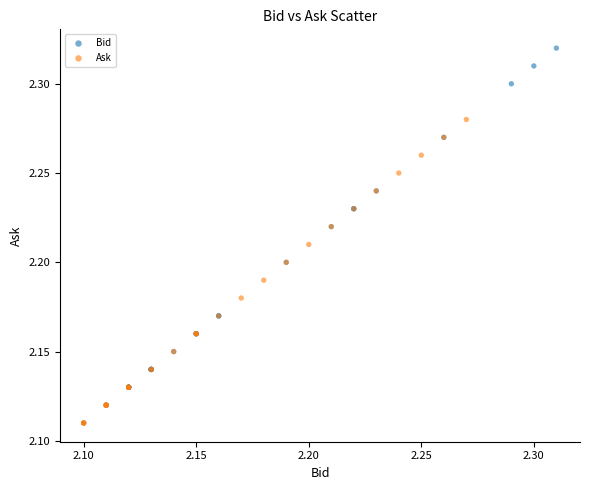

Which series has the largest Y range (max minus min)?

Bid